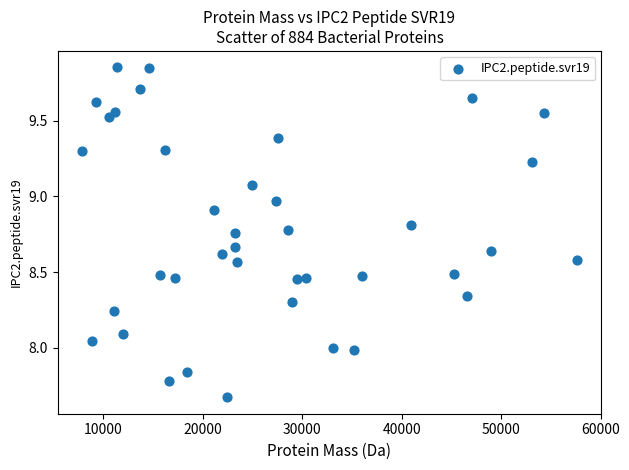

What is the range of X values (max minus min)?

49687.8